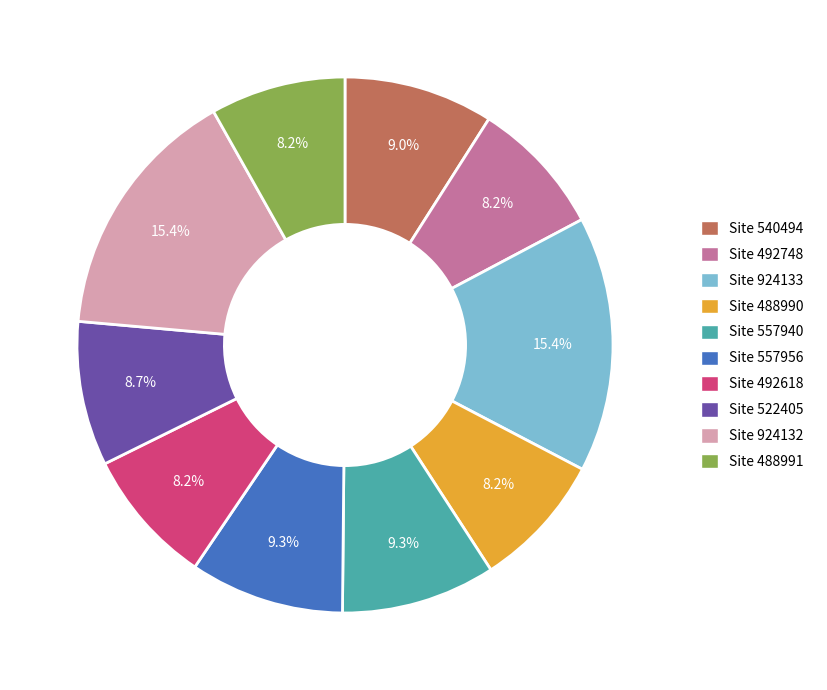

How many slices are in this pie chart?

10